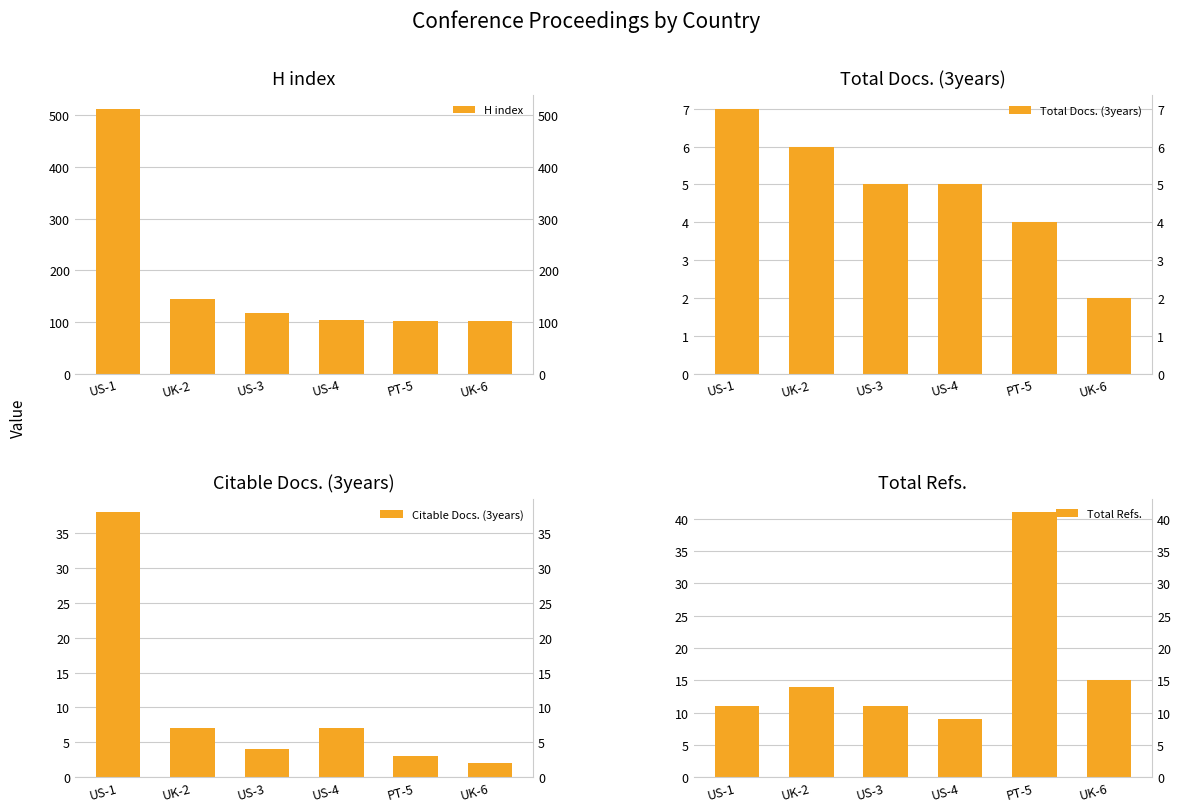

What is the label of the 3rd bar from the right?

US-4